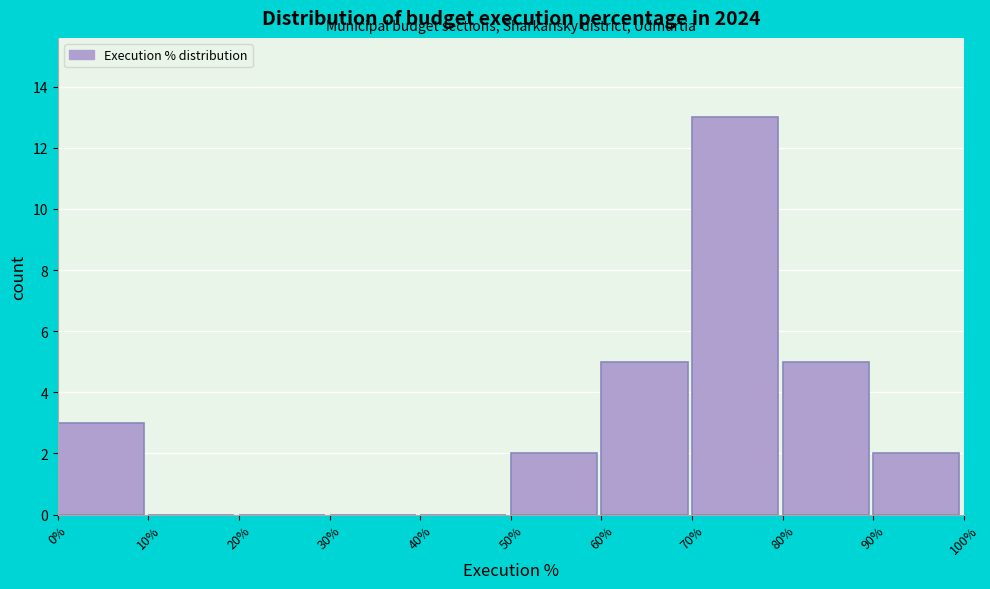

Reading left to right, transcribe this chart: for each bar, give the range it covers on the x-axis and its height. The values are not printed on the chart, so give them approximately, as read against the axis.

0% to 10%: 3
10% to 20%: 0
20% to 30%: 0
30% to 40%: 0
40% to 50%: 0
50% to 60%: 2
60% to 70%: 5
70% to 80%: 13
80% to 90%: 5
90% to 100%: 2